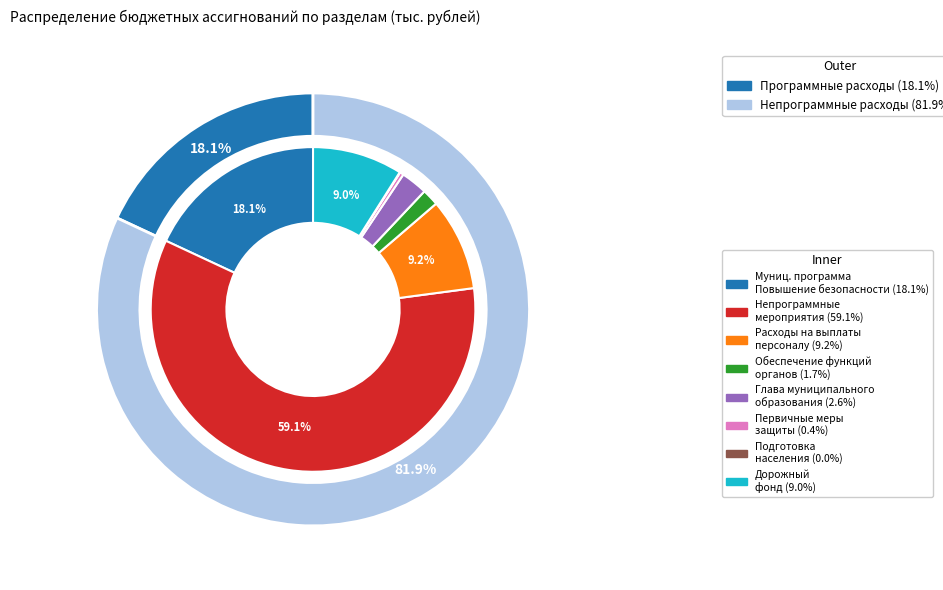

Approximately how many times larger is the value at Муниципальная программа Повышение безопасности compared to Расходы на выплаты по оплате труда?

2.0